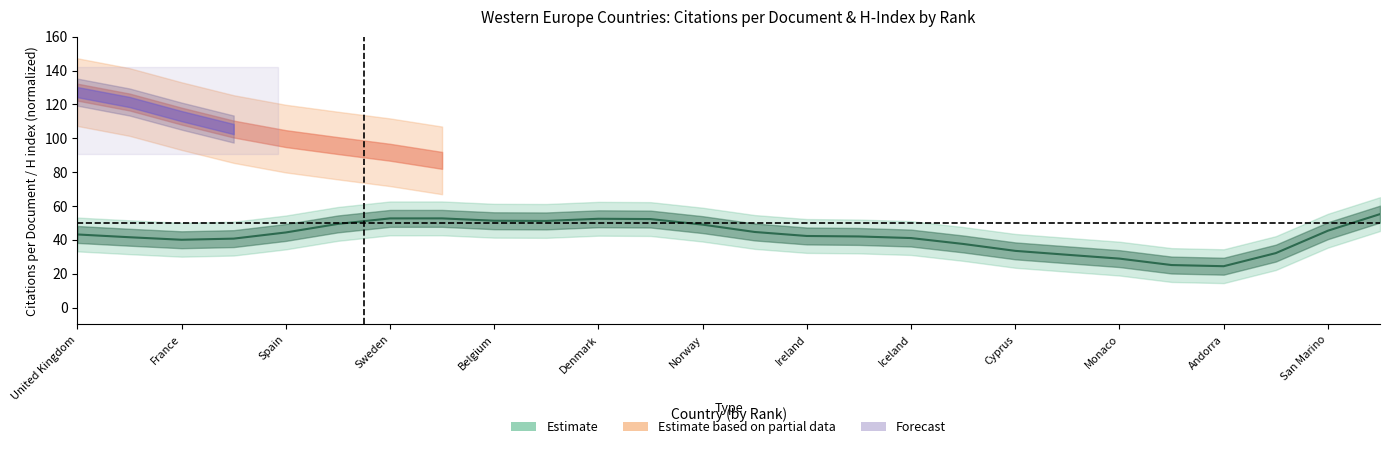

The chart shows a value of 66.5 at Norway. True or false?

False